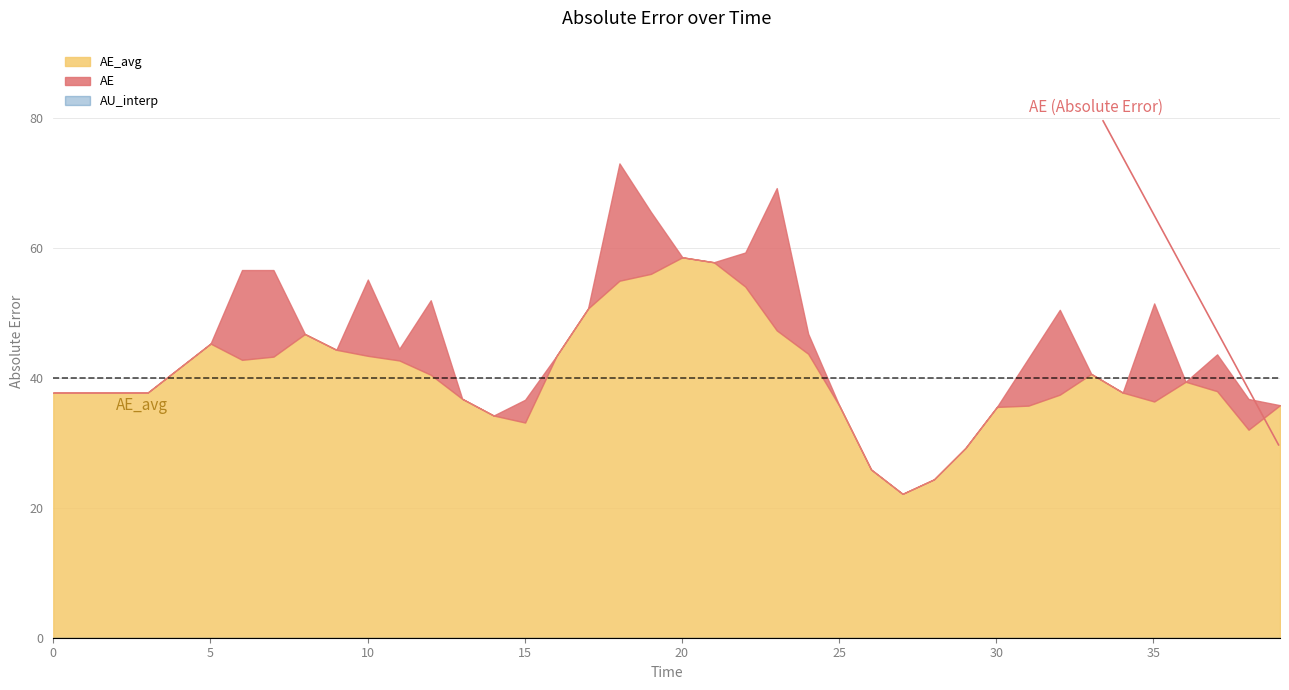

True or false: AU_interp has more than 1 interior local peaks.

False